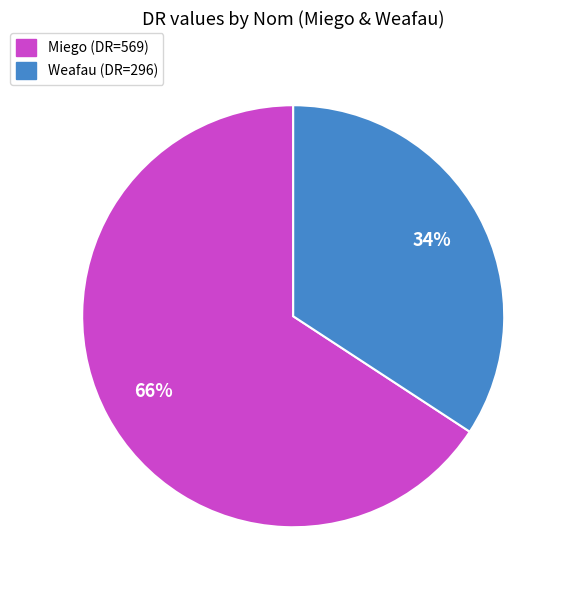

What percentage is the Miego slice, to the nearest percent?

66%